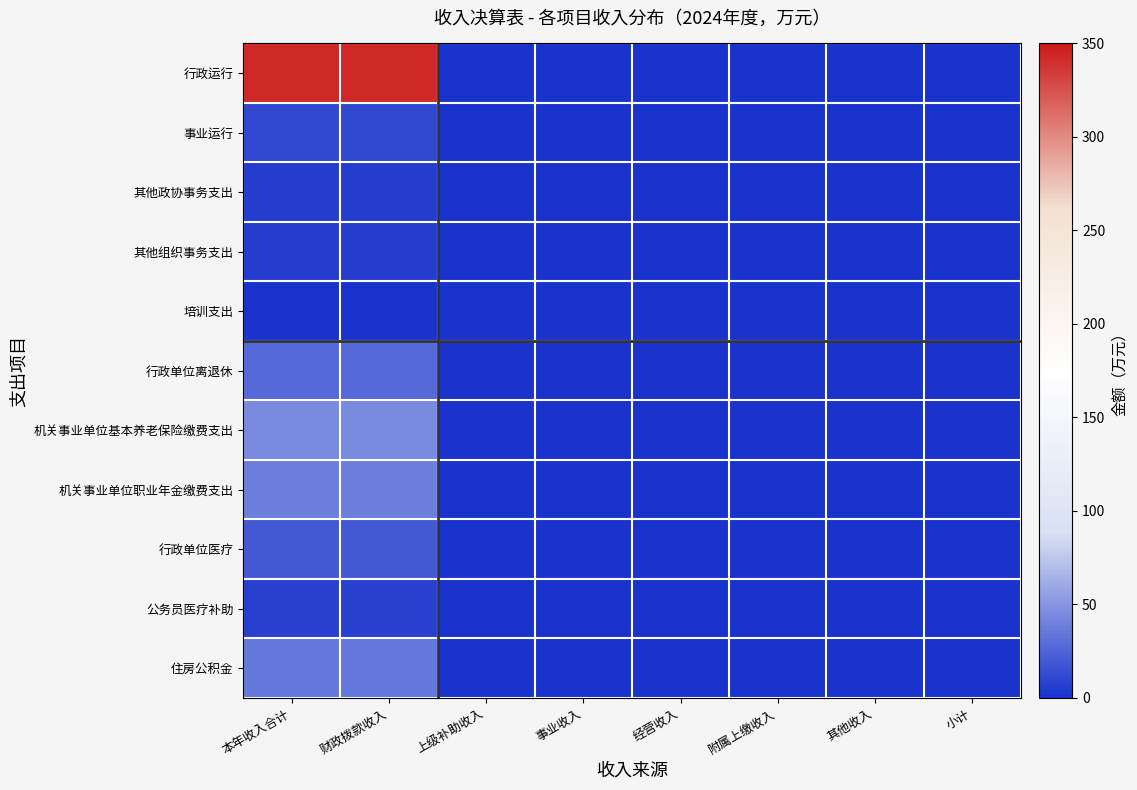

At how many categories does at least one series exceed 159?

2